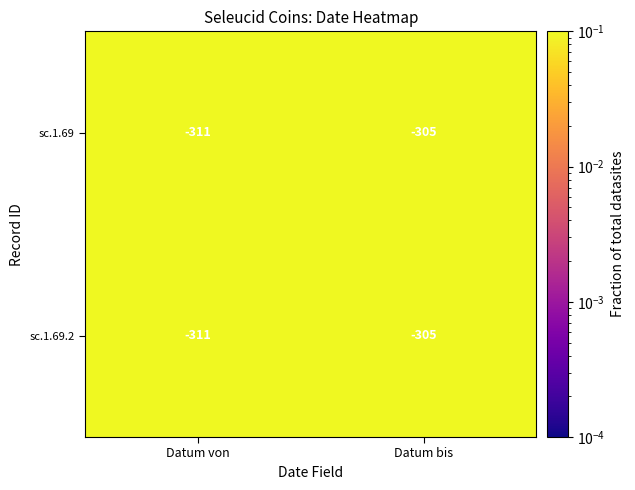

At which category is the sum across all series the highest?

Datum bis